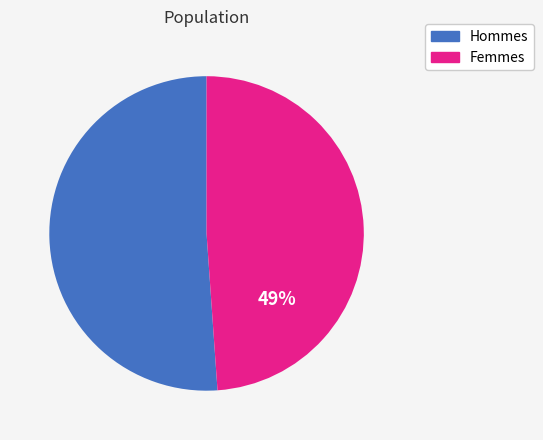

To the nearest percent, what is the average slice percentage?

50%